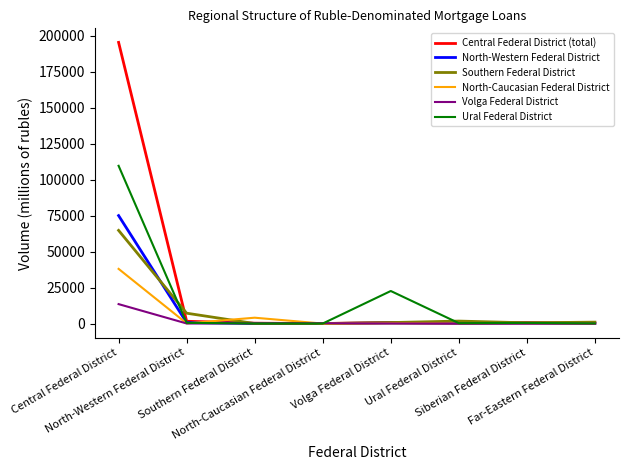

Does the chart have visible grid lines?

No